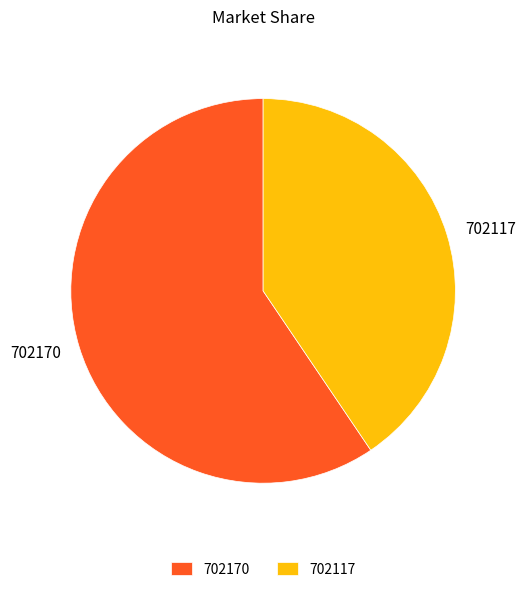

Rank the categories by value from highest to lowest.

702170, 702117